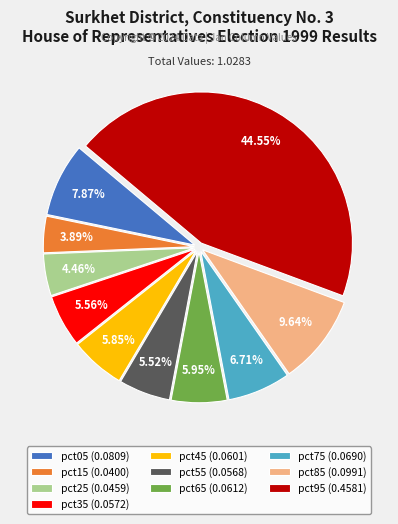

The pct25 slice represents 4% of the pie. True or false?

True